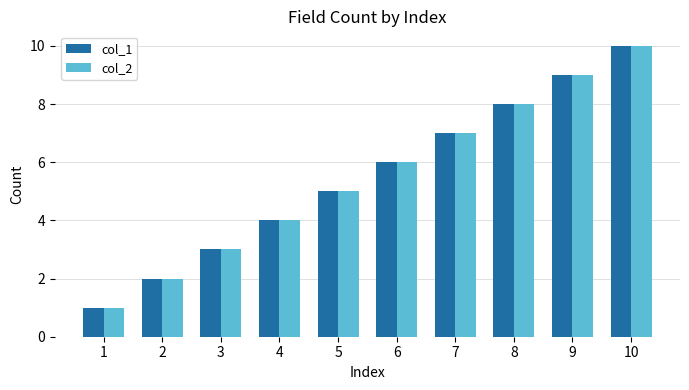

What are all the series names shown in the legend?

col_1, col_2